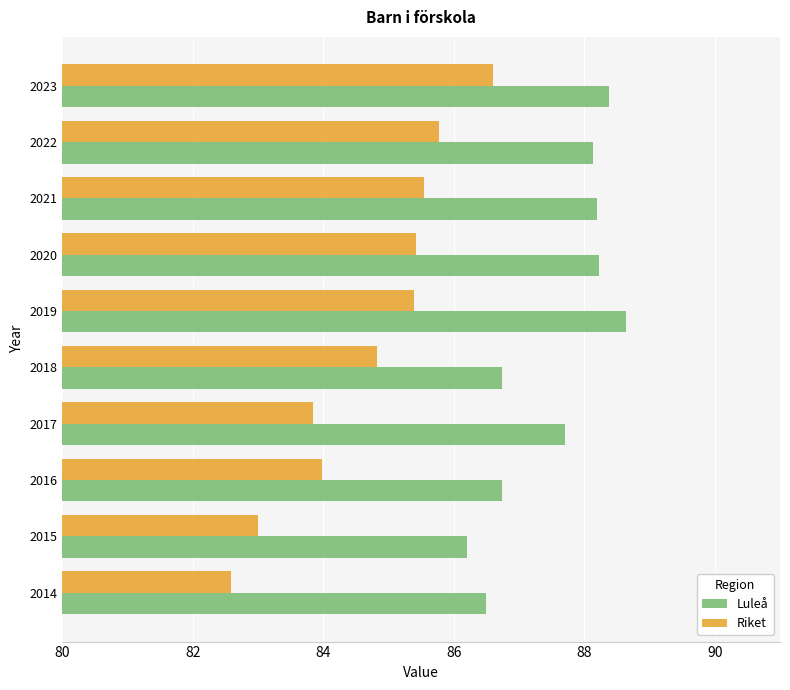

What is the highest value of the Riket series?

86.6